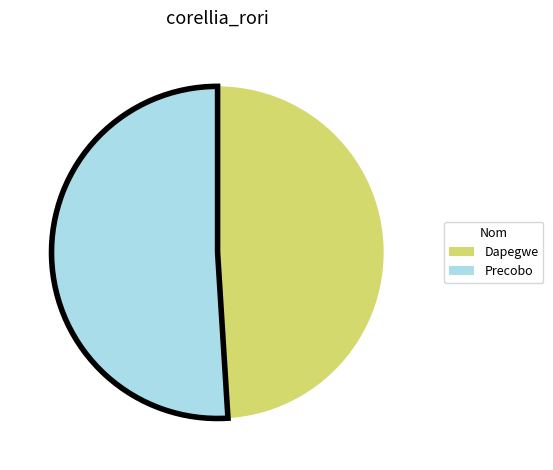

Does any single category account for the majority?

Yes